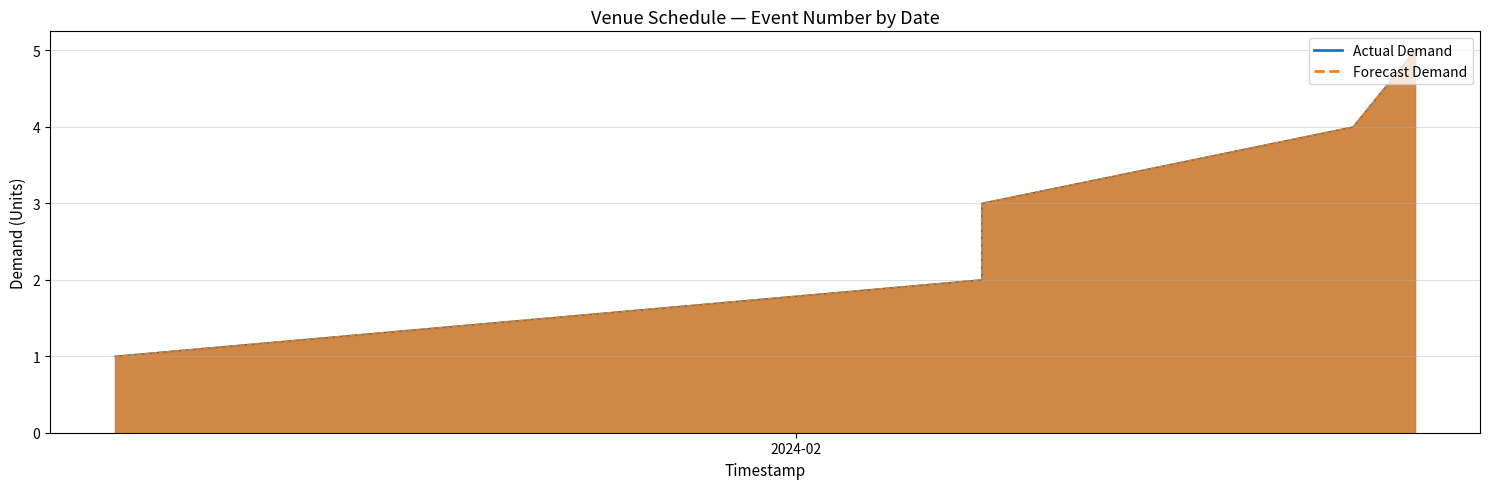

Reading left to right, what are all the values shown in this chart?

Venue Number: 1	2	3	4	5
Venue Index: 1	2	3	4	5